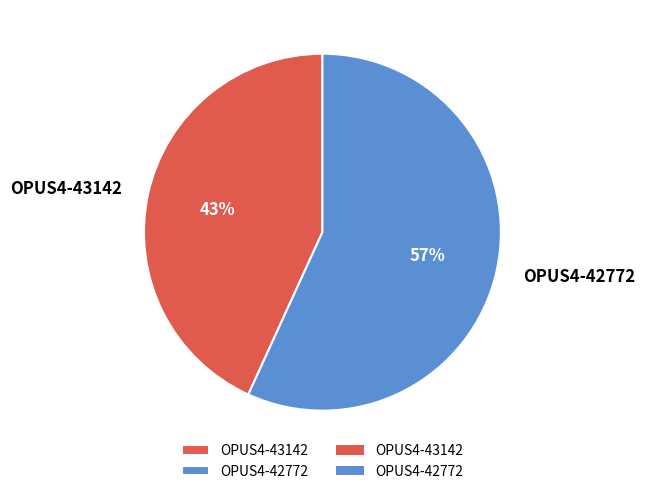

How many slices are in this pie chart?

2